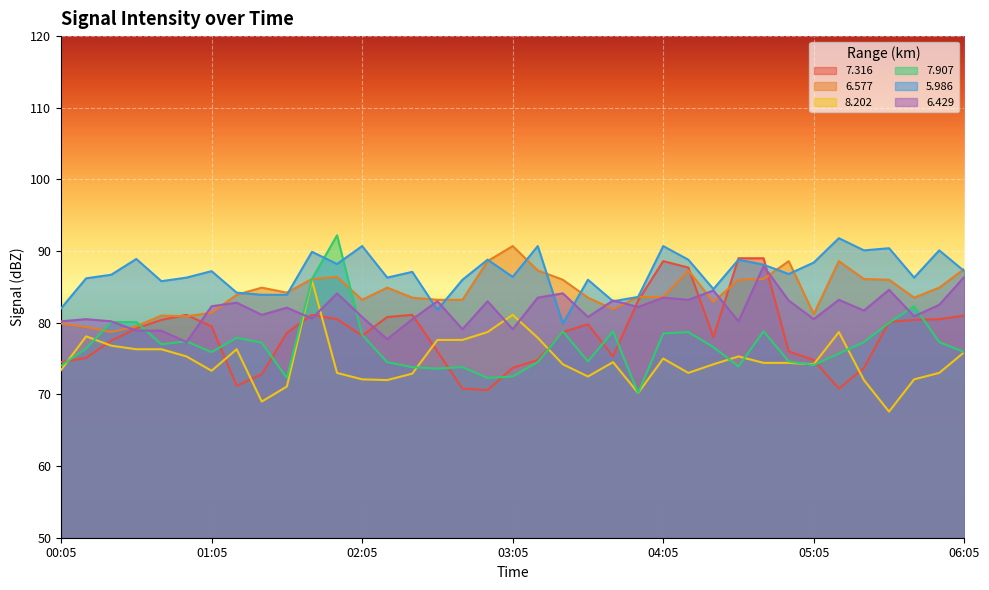

In 7.907, how many points are higher than both neighbors (excluding endpoints)?

9